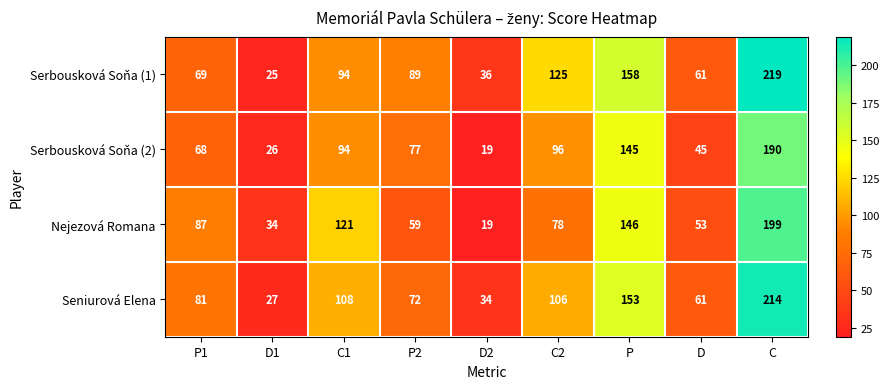

At which category does the chart reach its peak across all series?

C